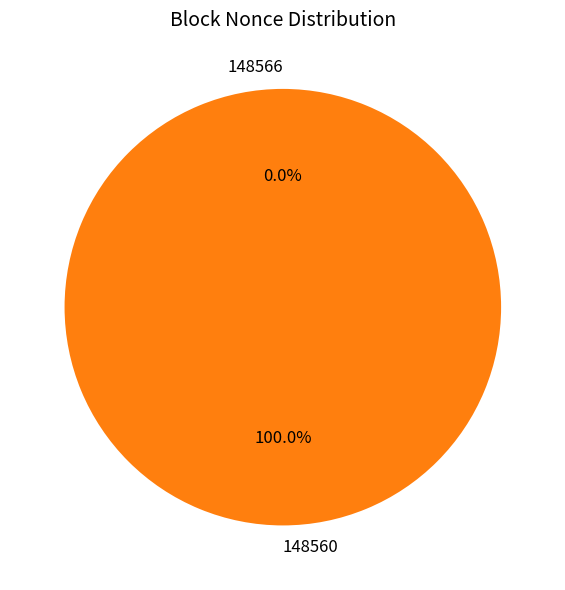

Do 148560 and 148566 together represent more than half of the pie?

Yes